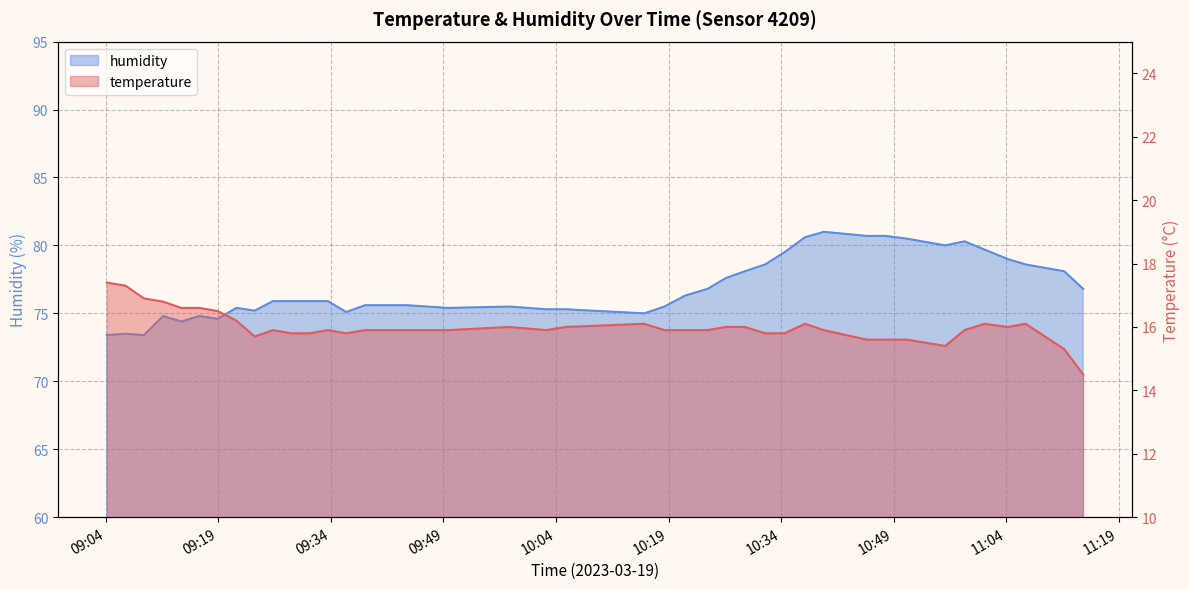

What is the sum of all temperature values?

640.3